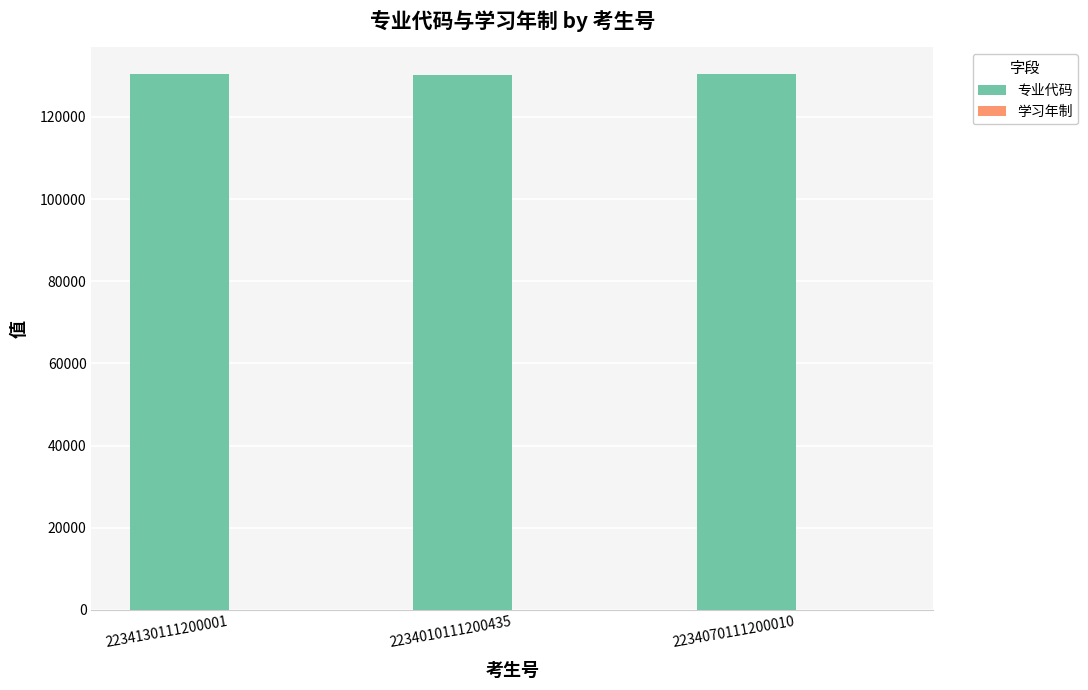

True or false: 专业代码 has a value of 130402.0 at 2234130111200001.

True